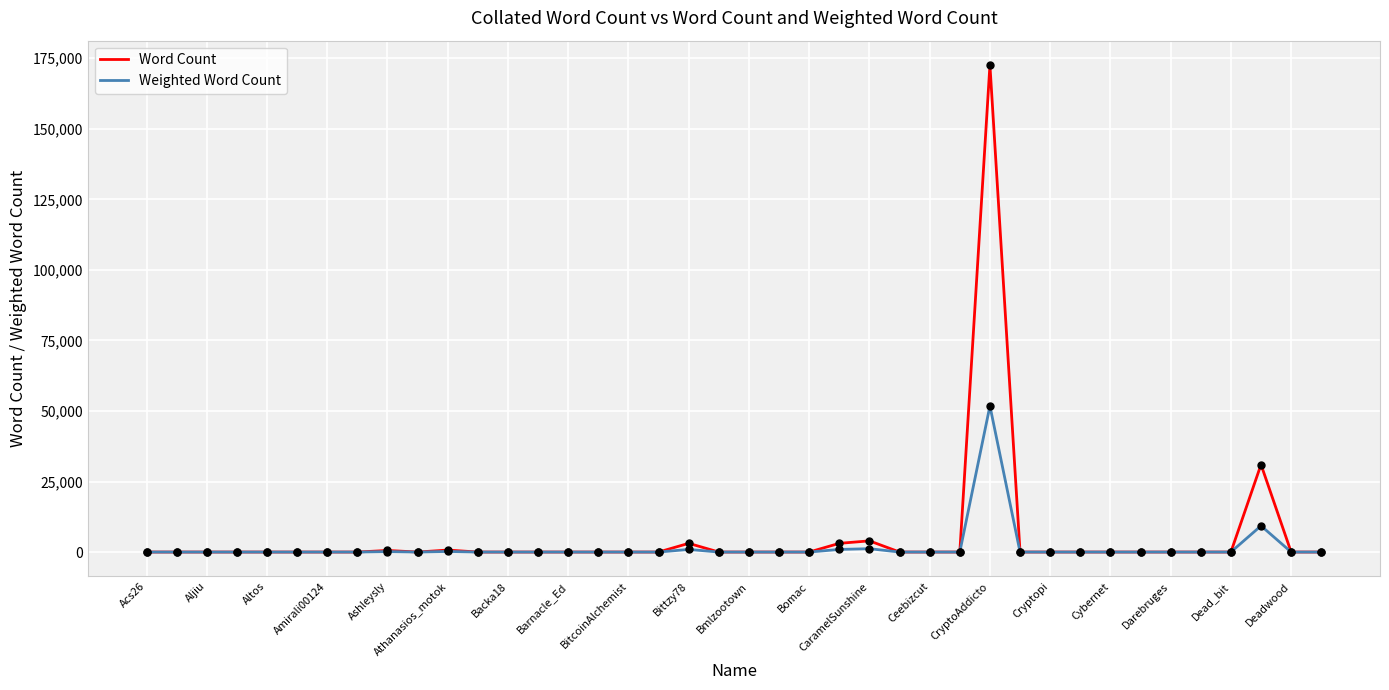

At how many categories does at least one series exceed 114059?

1